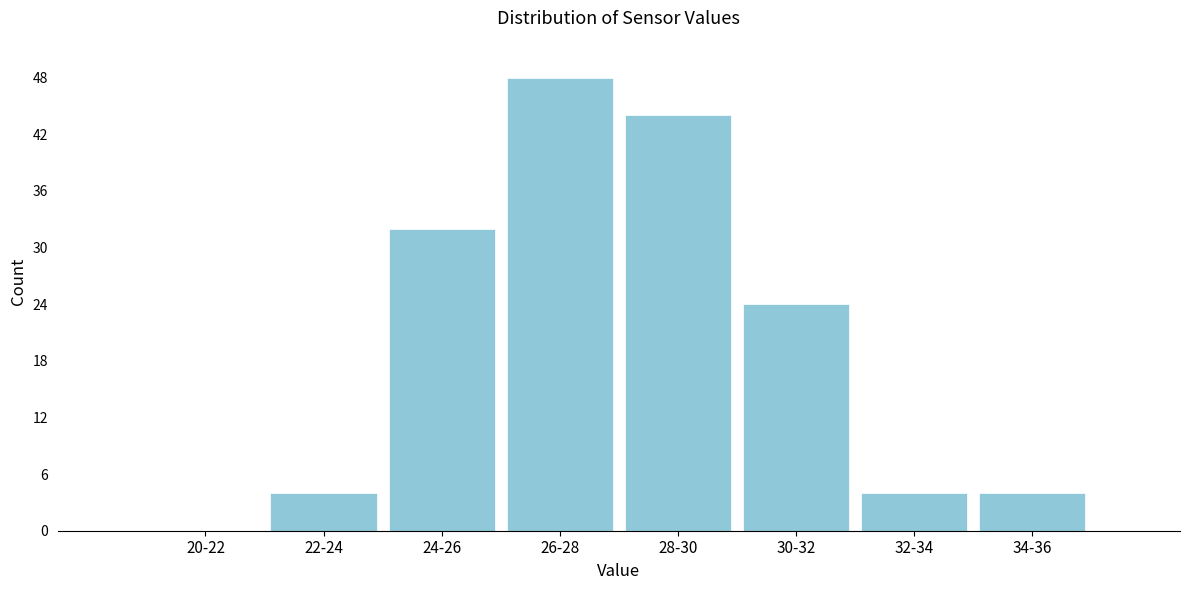

Reading left to right, what are all the values shown in this chart?

20-22=0	22-24=4	24-26=32	26-28=48	28-30=44	30-32=24	32-34=4	34-36=4